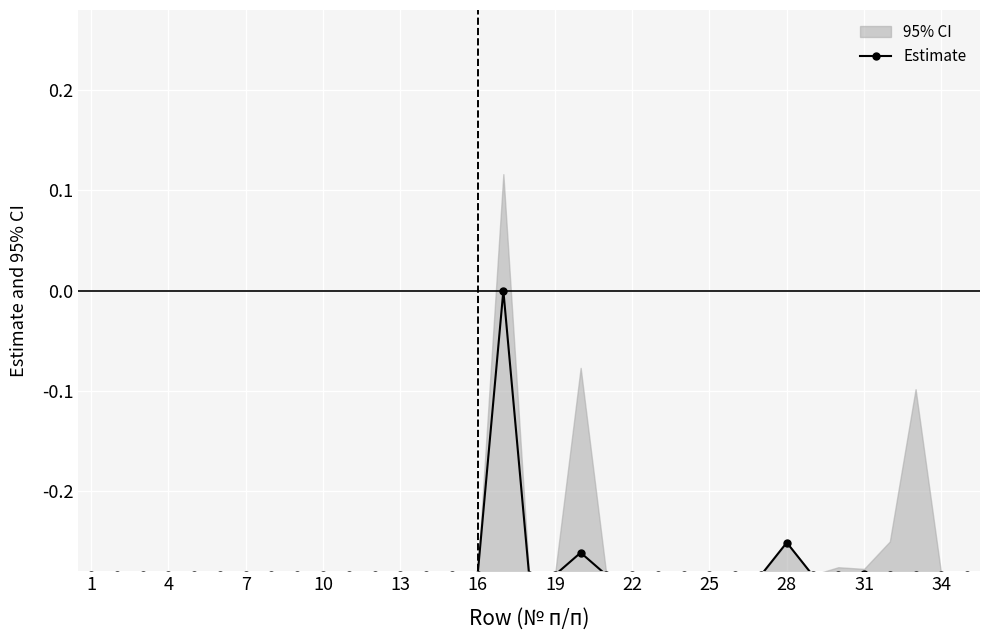

What is the sum of all values?

-9.6